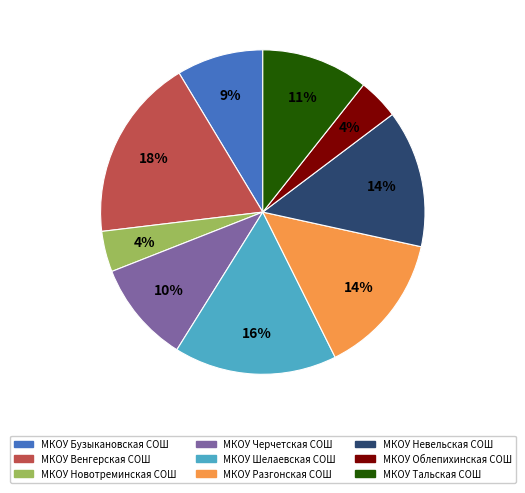

To the nearest percent, what portion does МКОУ Облепихинская СОШ represent?

4%